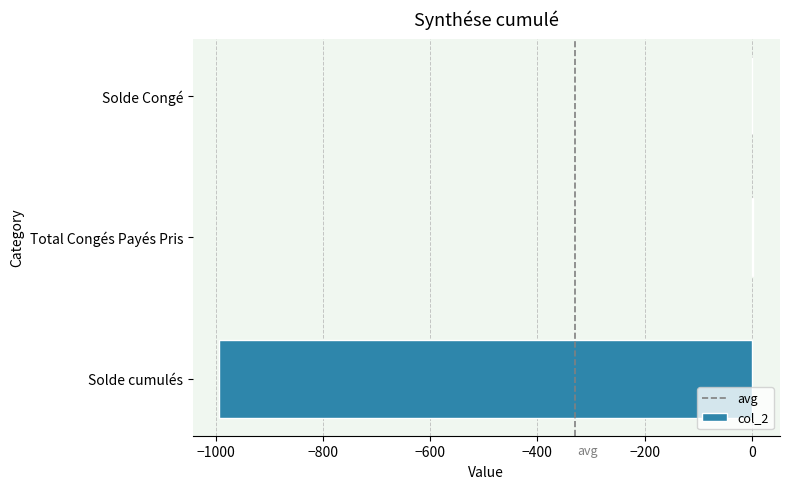

Read the value at Total Congés Payés Pris.

3.0